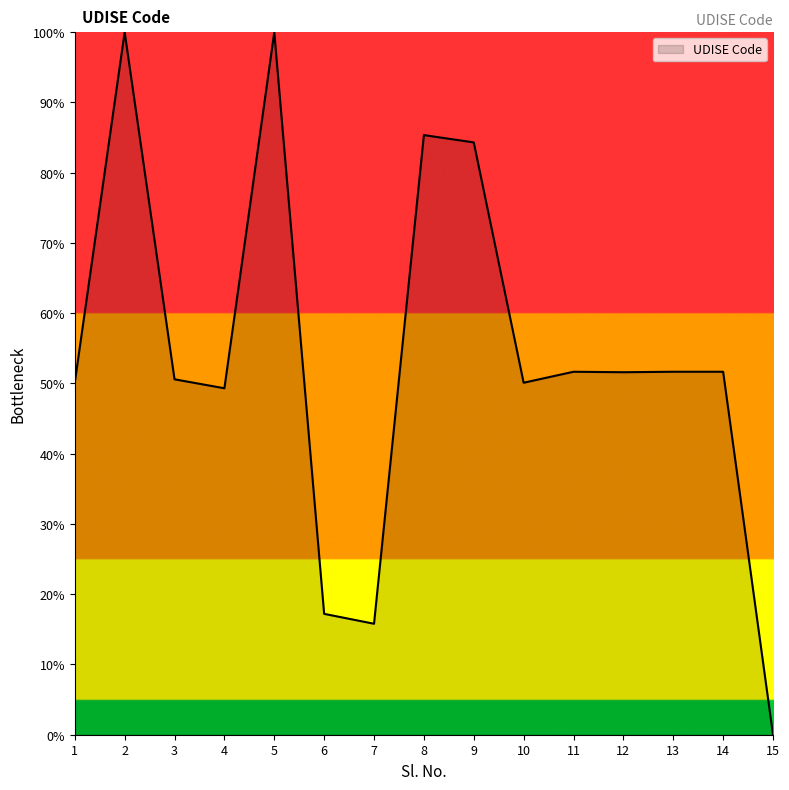

What is the difference between the maximum and minimum values?

100.0